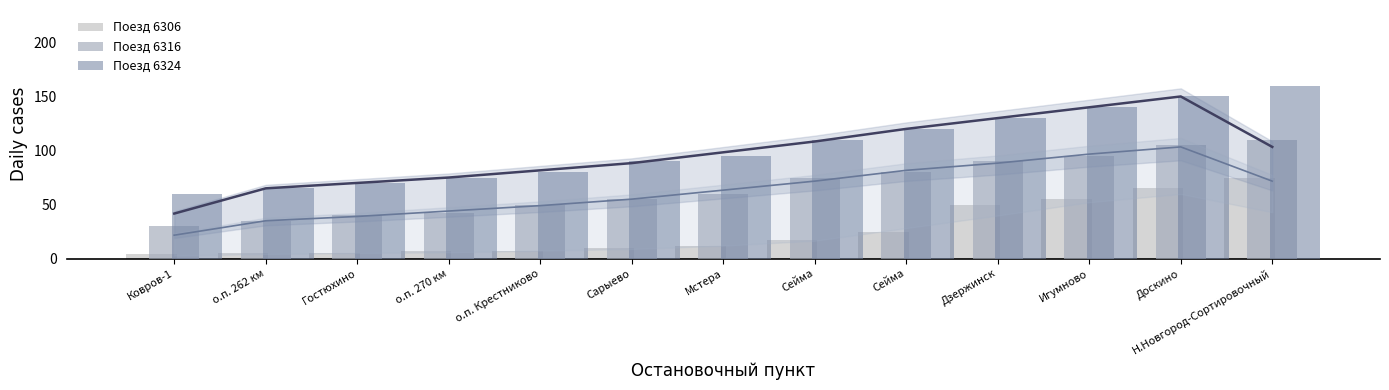

The value of Поезд 6306 at Гостюхино is 3. True or false?

False